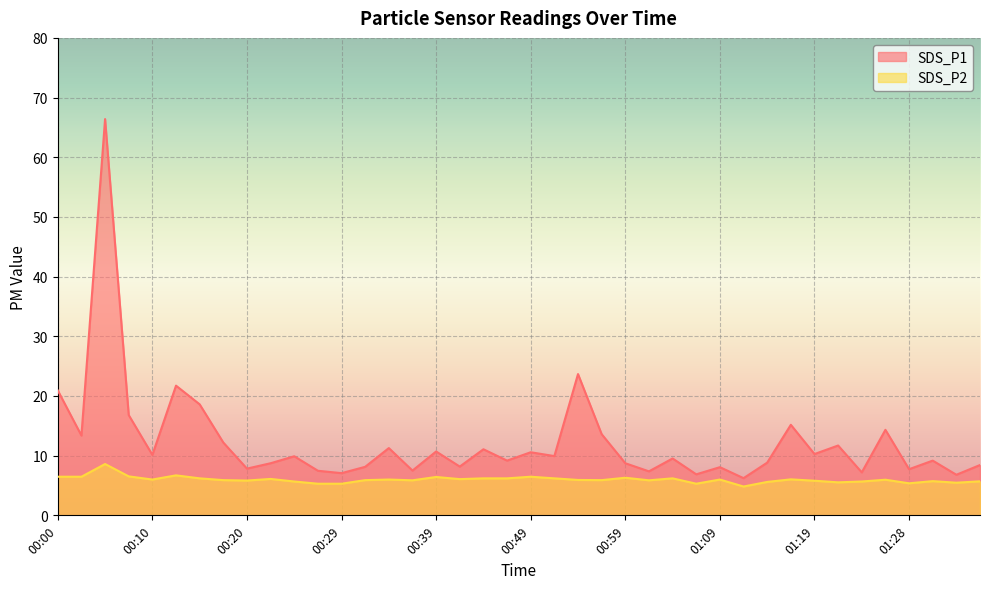

Where is the first local minimum for SDS_P1?

00:02